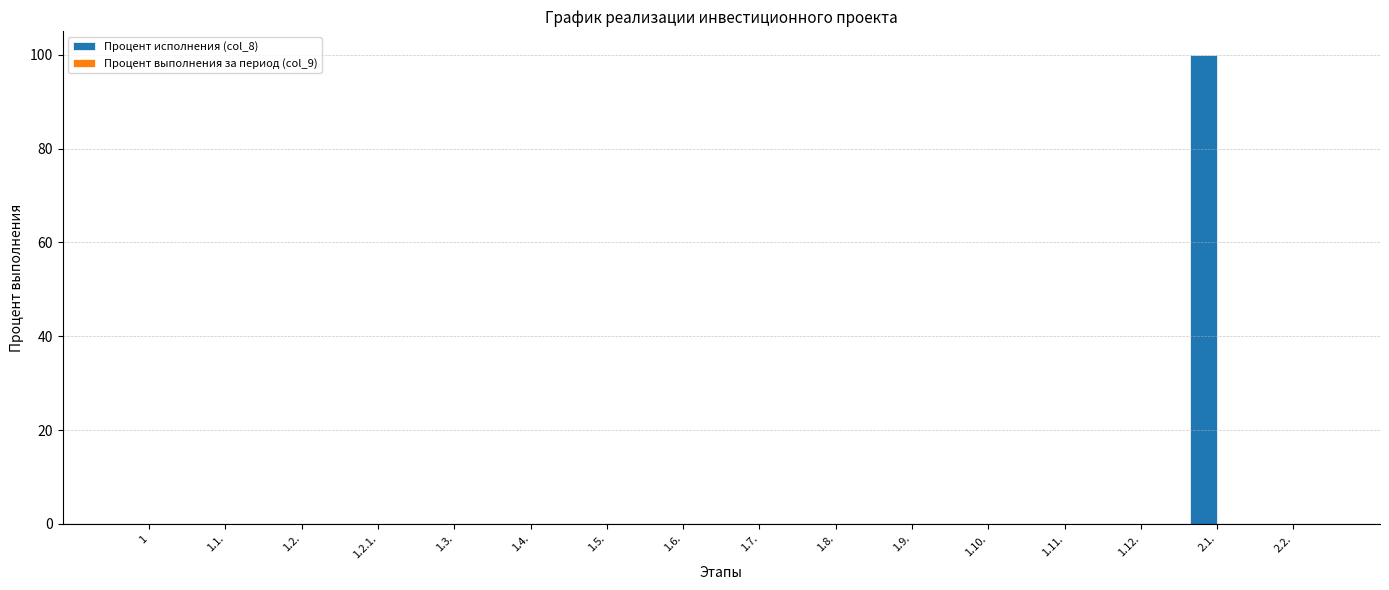

What is the sum of all values?

100